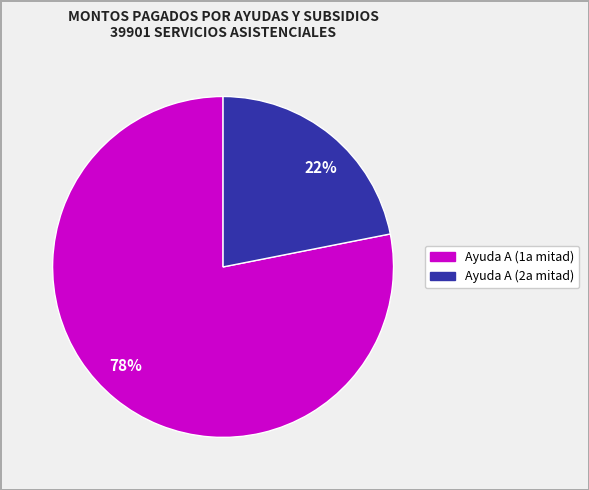

To the nearest percent, what is the average slice percentage?

50%